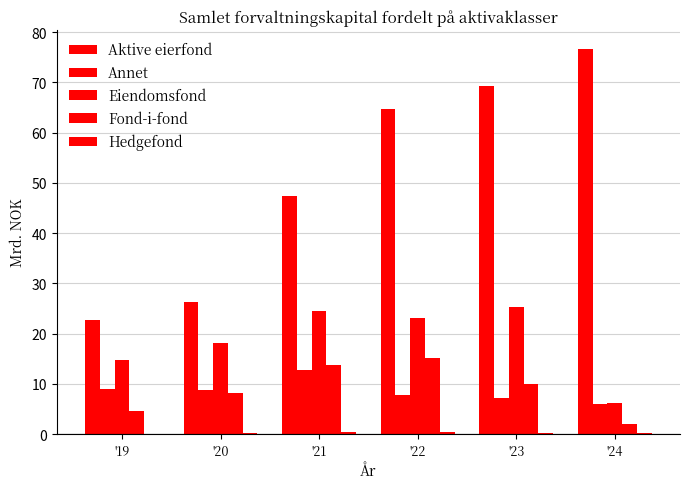

At which category does the chart reach its minimum across all series?

'19